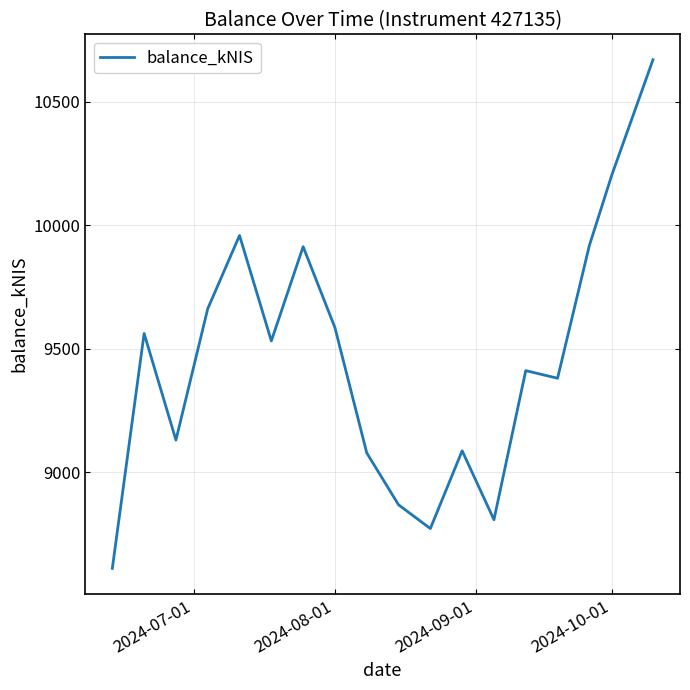

What is the difference between the maximum and minimum values?

2060.1